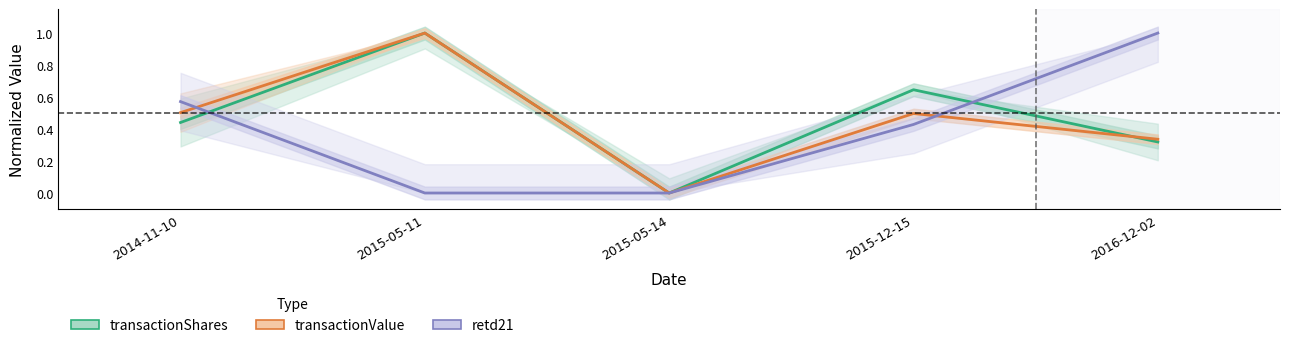

The value of transactionShares at 2015-05-11 is 1.4. True or false?

False